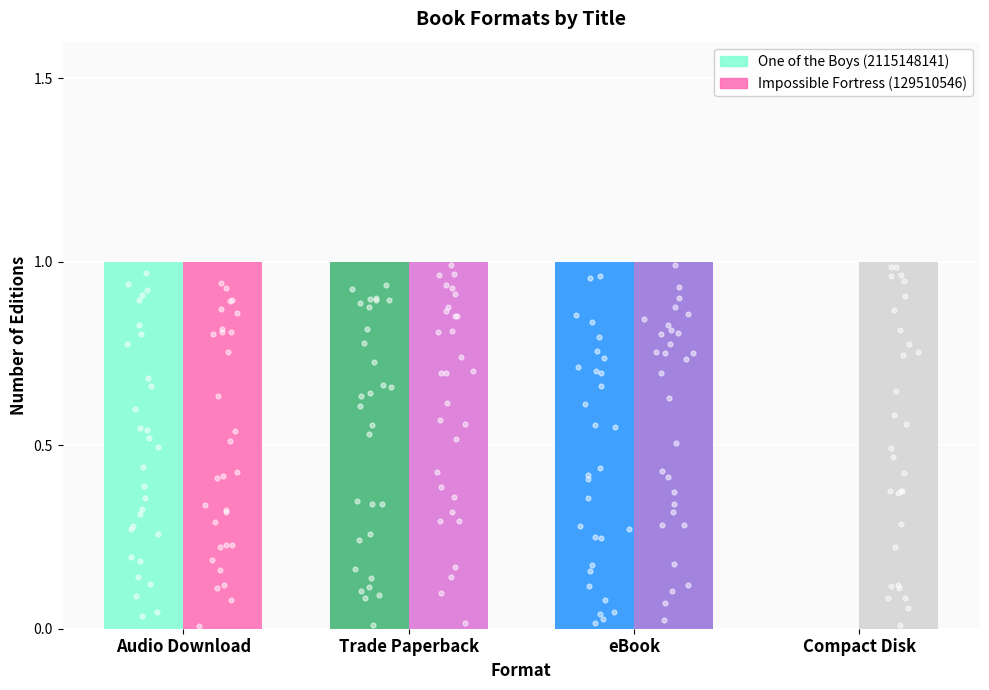

Which series contains the lowest Y value?

One of the Boys (2115148141)